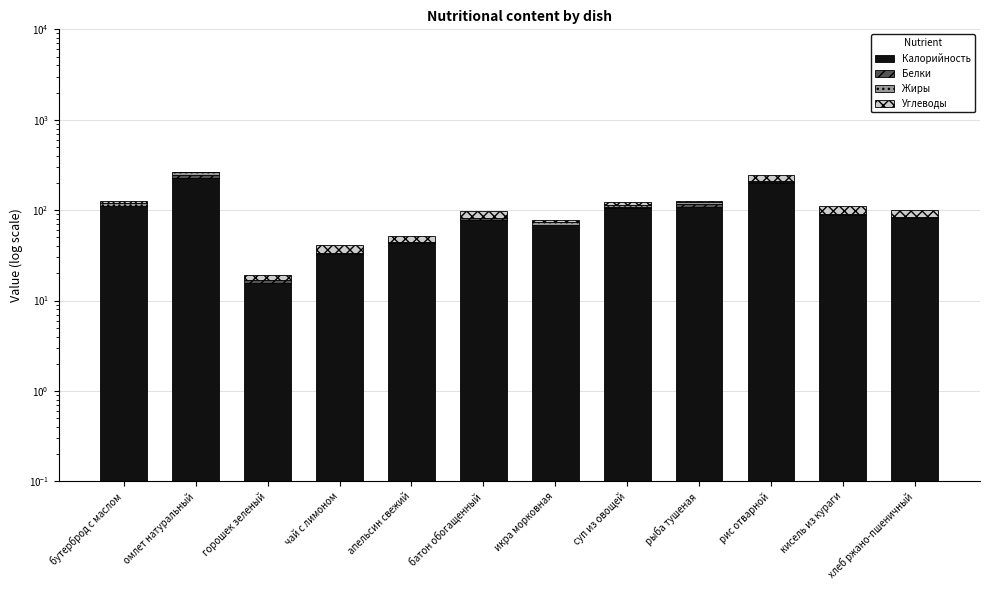

How many groups of bars are there?

12